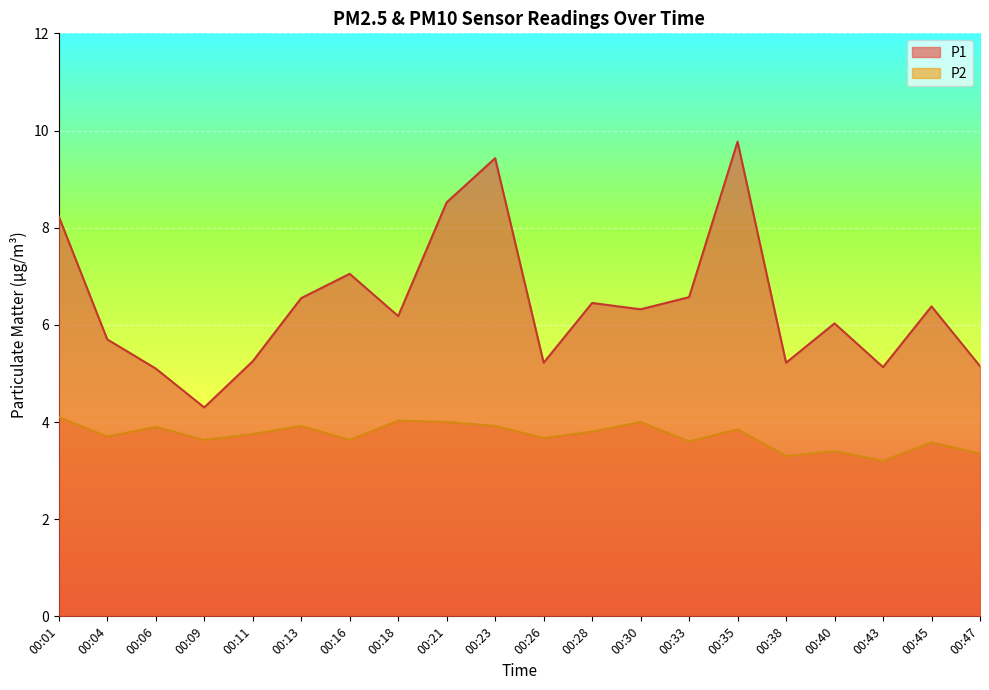

How many values in the P1 series are below 6?

8